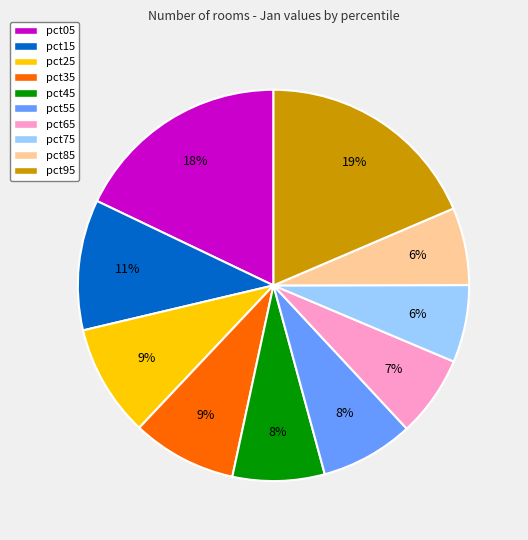

Is the sum of pct35 and pct25 greater than half?

No